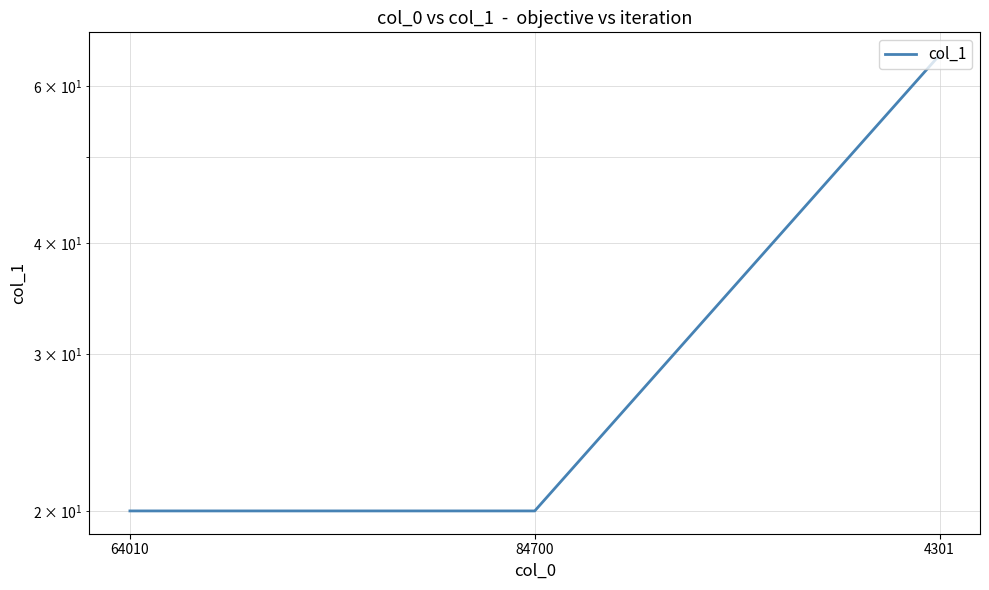

What is the change in value from 64010 to 4301?

+45